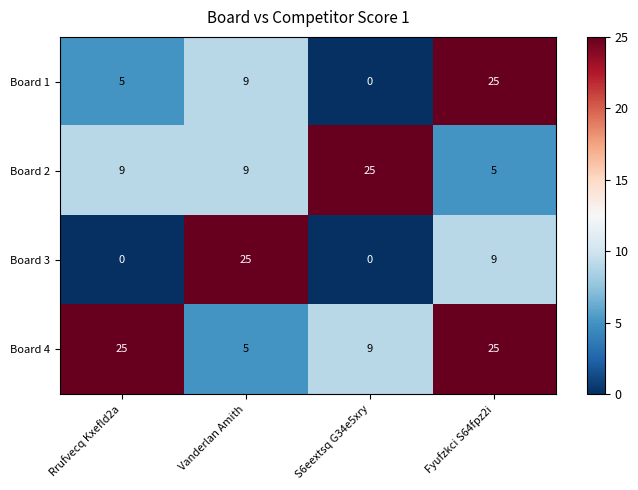

What is the approximate value of Board 4 at Rrufvecq Kxefld2a?

25